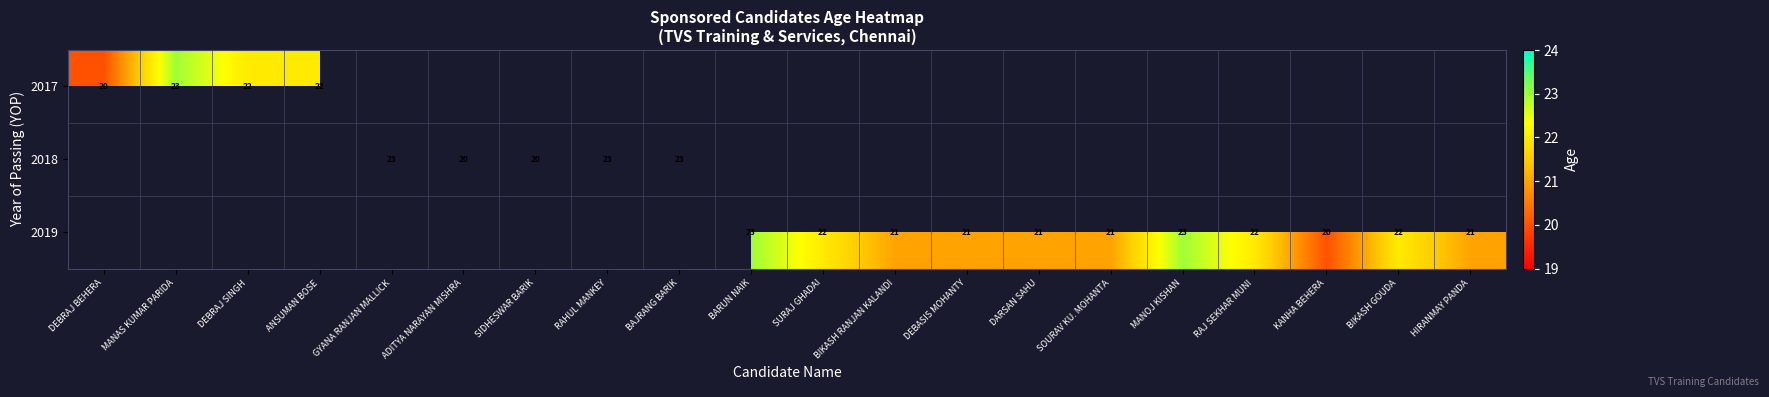

The value of 2019 at MANOJ KISHAN is 13.0. True or false?

False